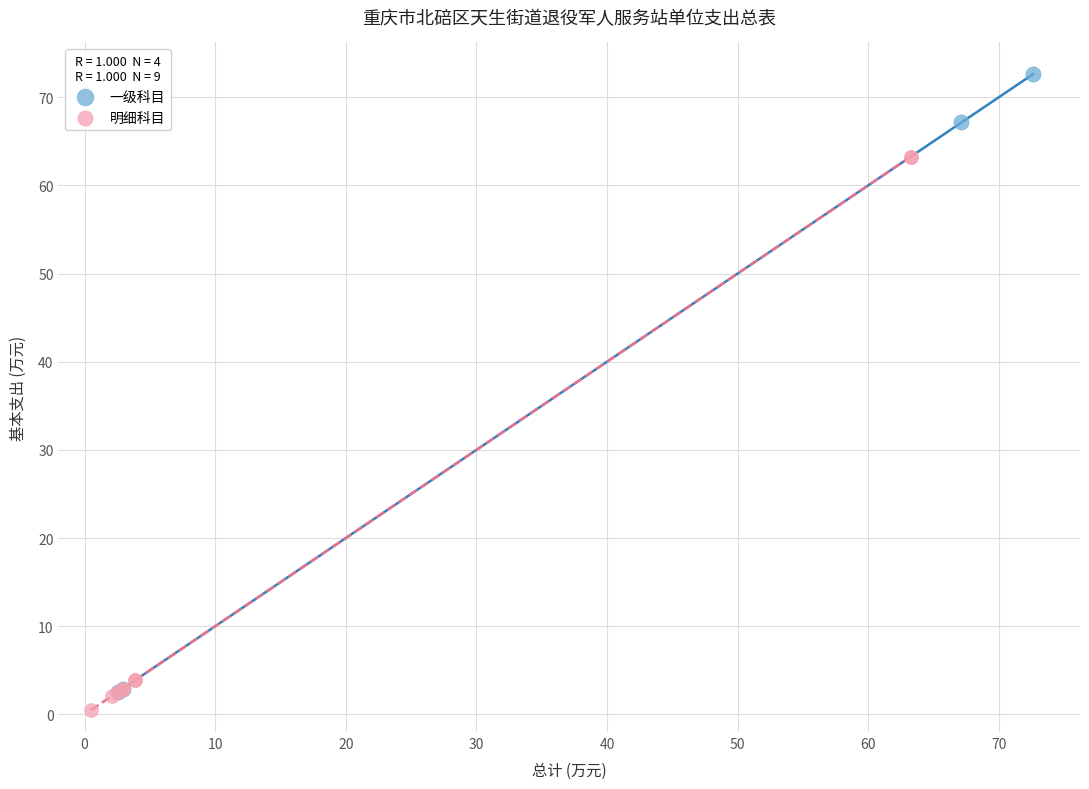

Which series has the widest spread of Y values?

一级科目